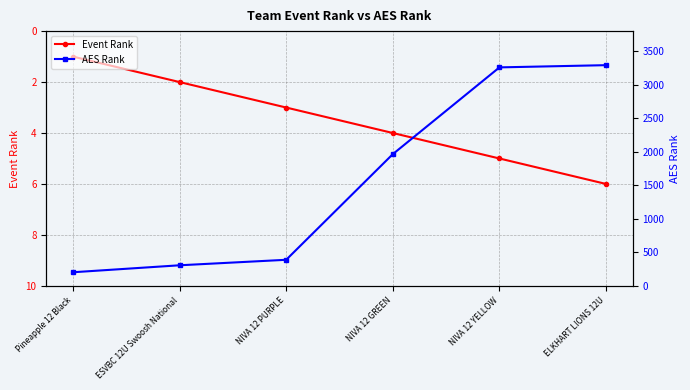

Reading left to right, extract all data points from this chart.

Event Rank: Pineapple 12 Black=1	ESVBC 12U Swoosh National=2	NIVA 12 PURPLE=3	NIVA 12 GREEN=4	NIVA 12 YELLOW=5	ELKHART LIONS 12U=6
AES Rank: Pineapple 12 Black=203	ESVBC 12U Swoosh National=307	NIVA 12 PURPLE=389	NIVA 12 GREEN=1965	NIVA 12 YELLOW=3259	ELKHART LIONS 12U=3292